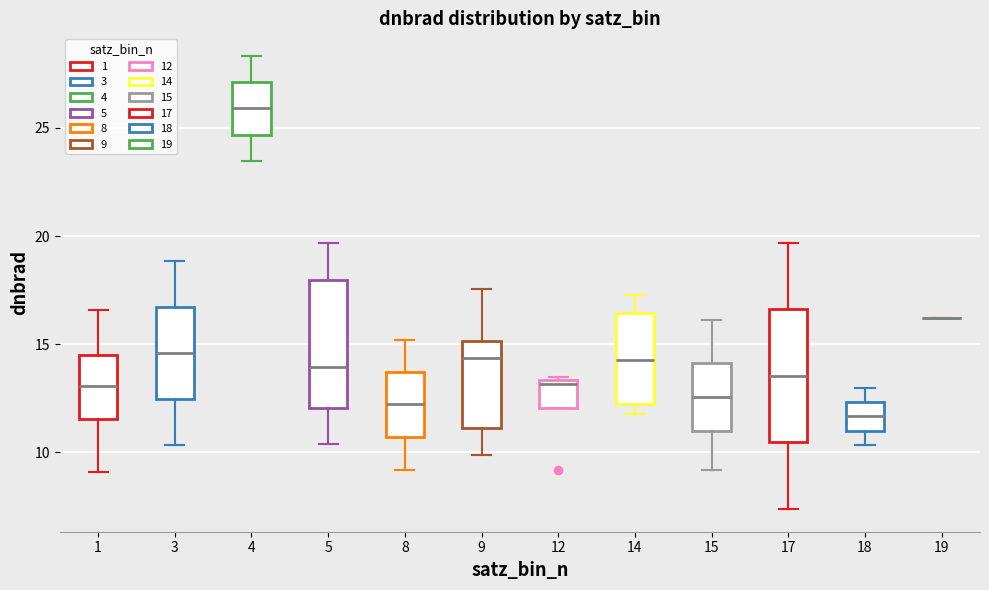

Reading left to right, transcribe this box plot: for each box, give where its median line is, the range the box spans, and where its two whiskers end, as read against the y-axis. The values are not printed on the chart, so give them approximately, as read against the axis.

1: median 13.0, box 11.5 to 14.5, whiskers 9.0 to 16.5
3: median 14.5, box 12.5 to 16.5, whiskers 10.5 to 19.0
4: median 26.0, box 24.5 to 27.0, whiskers 23.5 to 28.5
5: median 14.0, box 12.0 to 18.0, whiskers 10.5 to 19.5
8: median 12.0, box 10.5 to 13.5, whiskers 9.0 to 15.0
9: median 14.5, box 11.0 to 15.0, whiskers 10.0 to 17.5
12: median 13.0, box 12.0 to 13.5, whiskers 12.0 to 13.5
14: median 14.0, box 12.0 to 16.5, whiskers 12.0 (just below the box's lower edge) to 17.5
15: median 12.5, box 11.0 to 14.0, whiskers 9.0 to 16.0
17: median 13.5, box 10.5 to 16.5, whiskers 7.5 to 19.5
18: median 11.5, box 11.0 to 12.5, whiskers 10.5 to 13.0
19: box collapsed to a line at 16.0, whiskers 16.0 to 16.0